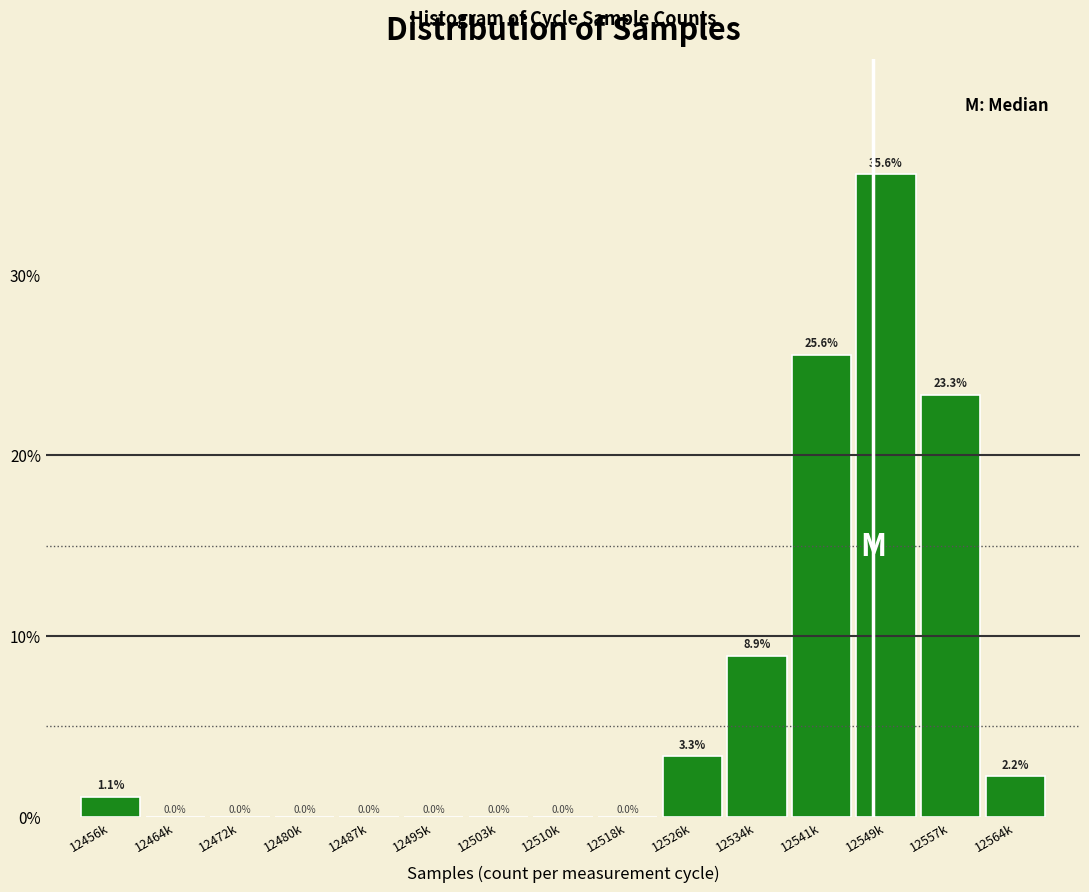

Reading left to right, list all the values displayed in this chart.

12456k=1.1	12464k=0.0	12472k=0.0	12480k=0.0	12487k=0.0	12495k=0.0	12503k=0.0	12510k=0.0	12518k=0.0	12526k=3.3	12534k=8.9	12541k=25.6	12549k=35.6	12557k=23.3	12564k=2.2